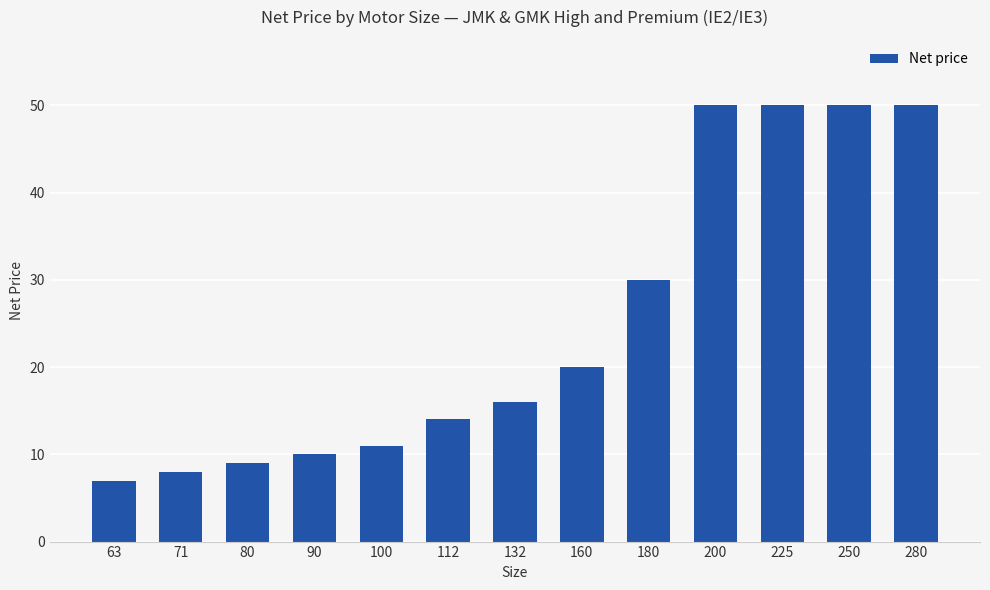

At which label is the value closest to 28?

180